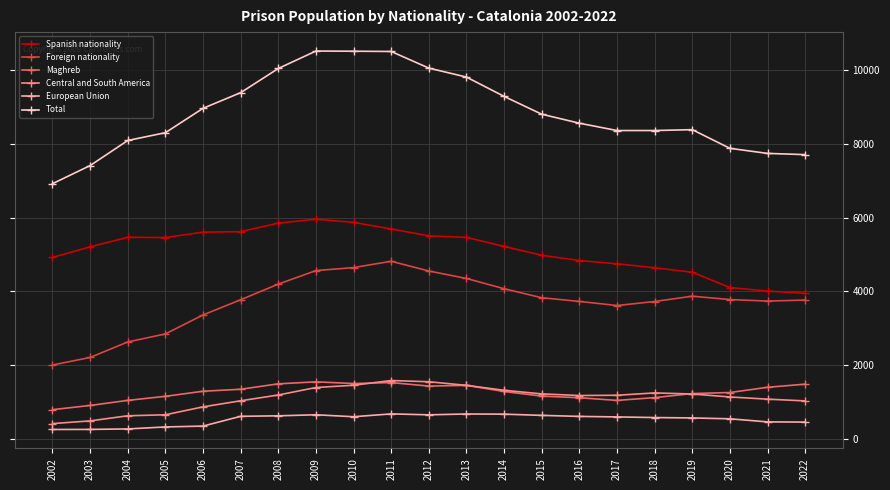

How many data points in Foreign nationality are less than 3773?

10